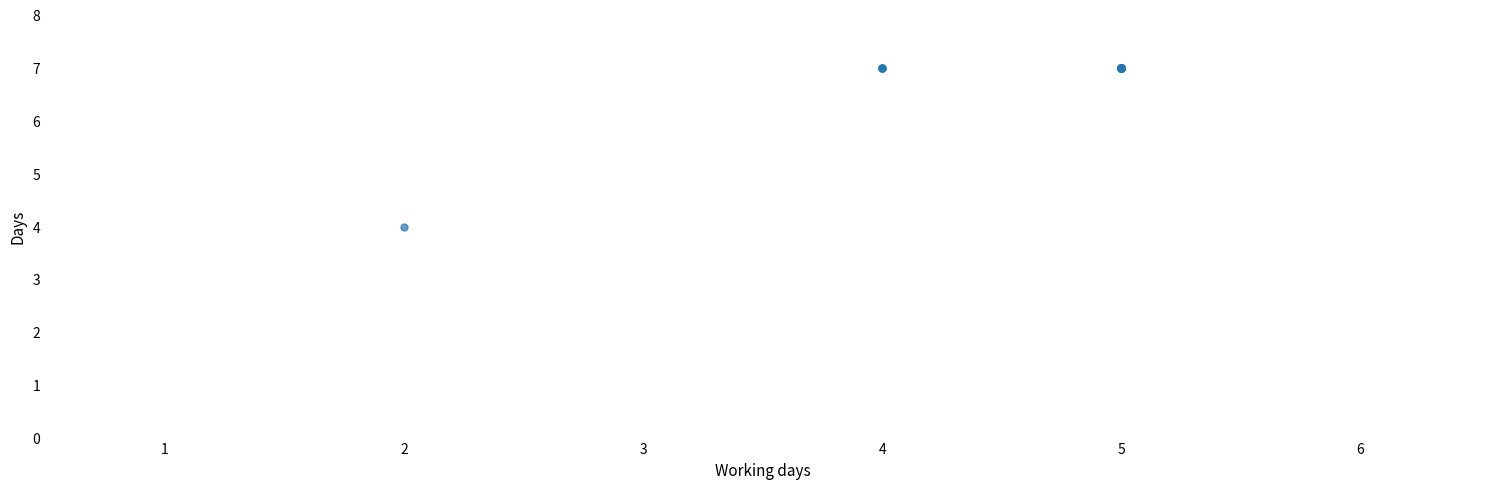

What Y value in the scatter plot is closest to 5?

4